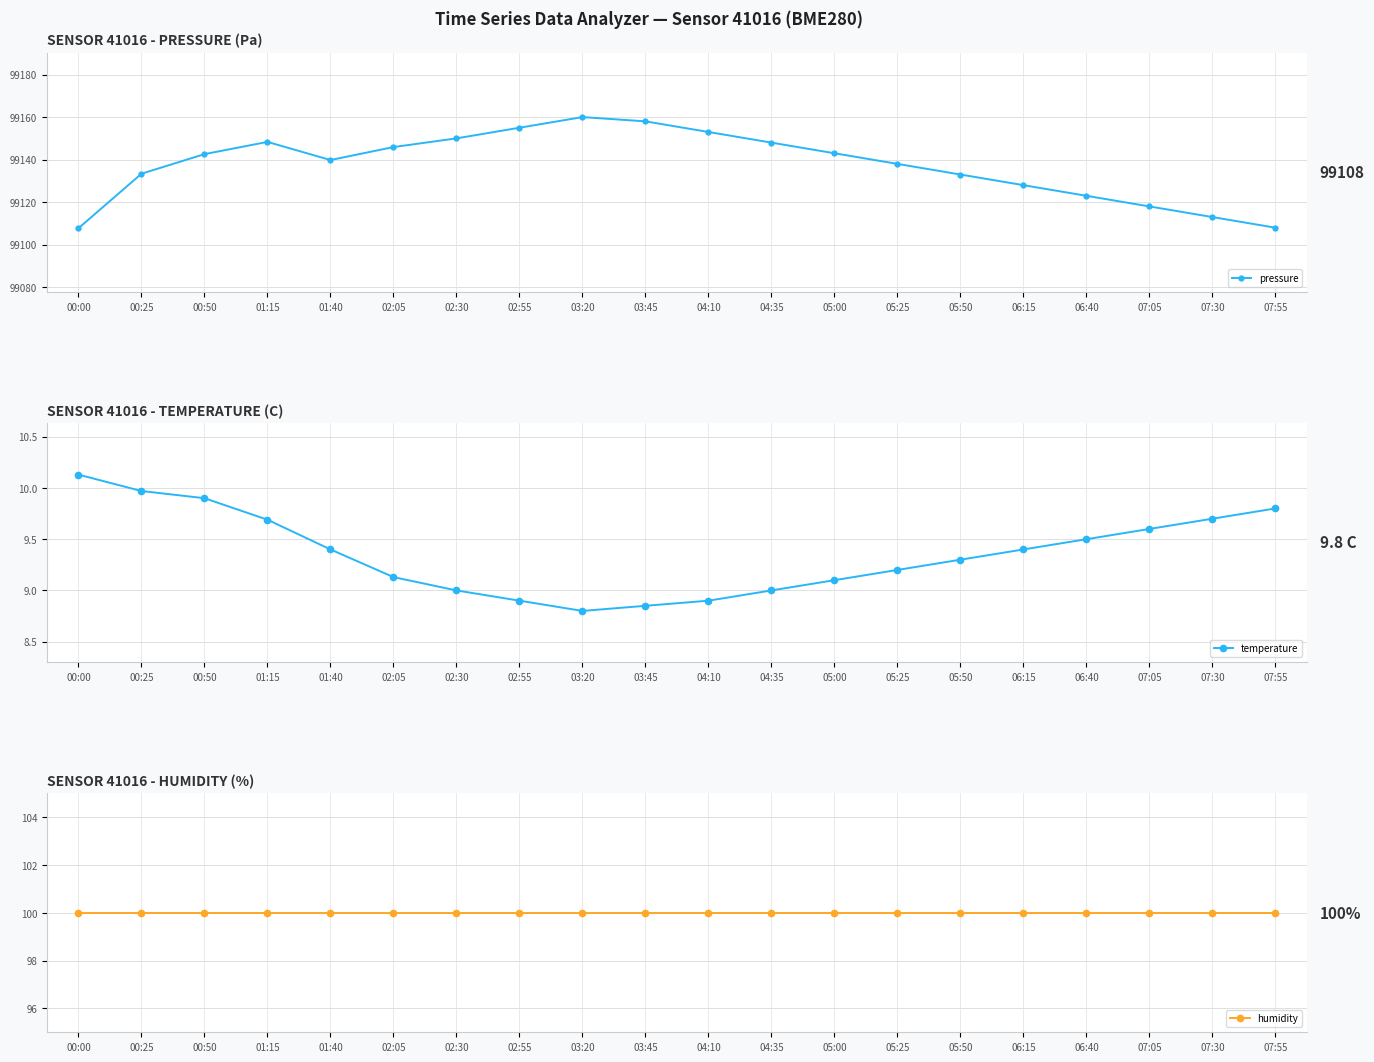

Rank the categories by humidity value from highest to lowest.

00:00, 00:25, 00:50, 01:15, 01:40, 02:05, 02:30, 02:55, 03:20, 03:45, 04:10, 04:35, 05:00, 05:25, 05:50, 06:15, 06:40, 07:05, 07:30, 07:55